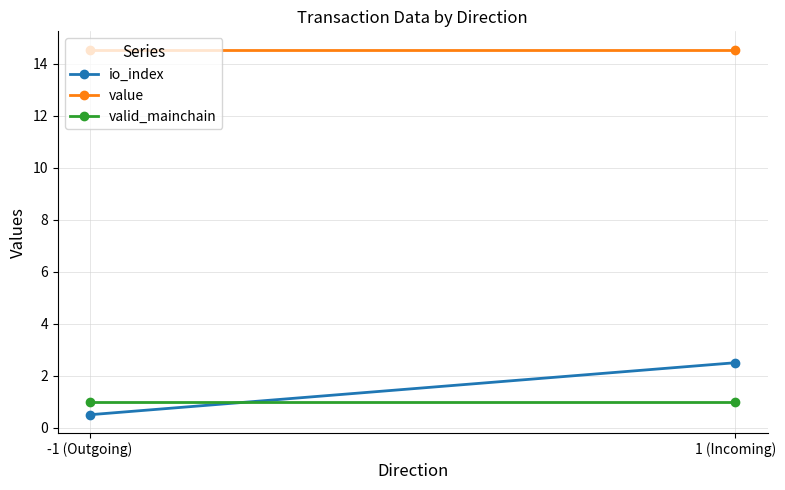

At which category is the sum across all series the highest?

1 (Incoming)